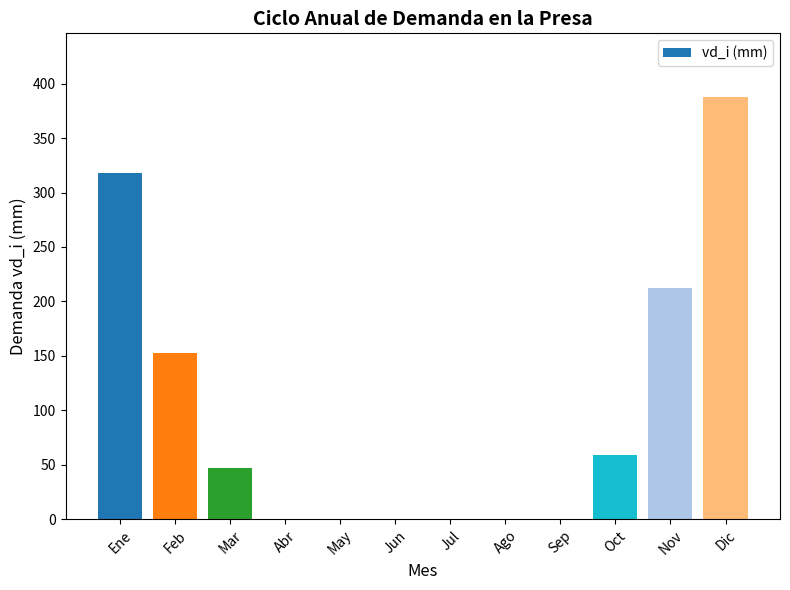

What is the change in value from Abr to Dic?

+388